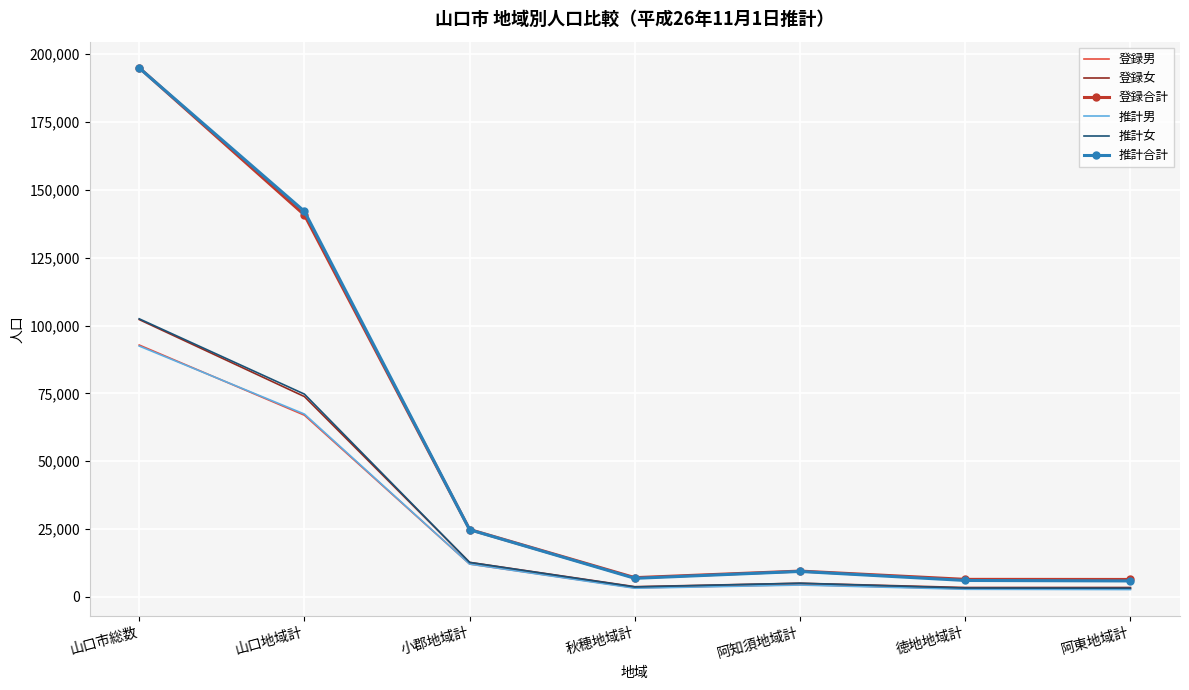

Which category has the highest value in the 登録女 series?

山口市総数